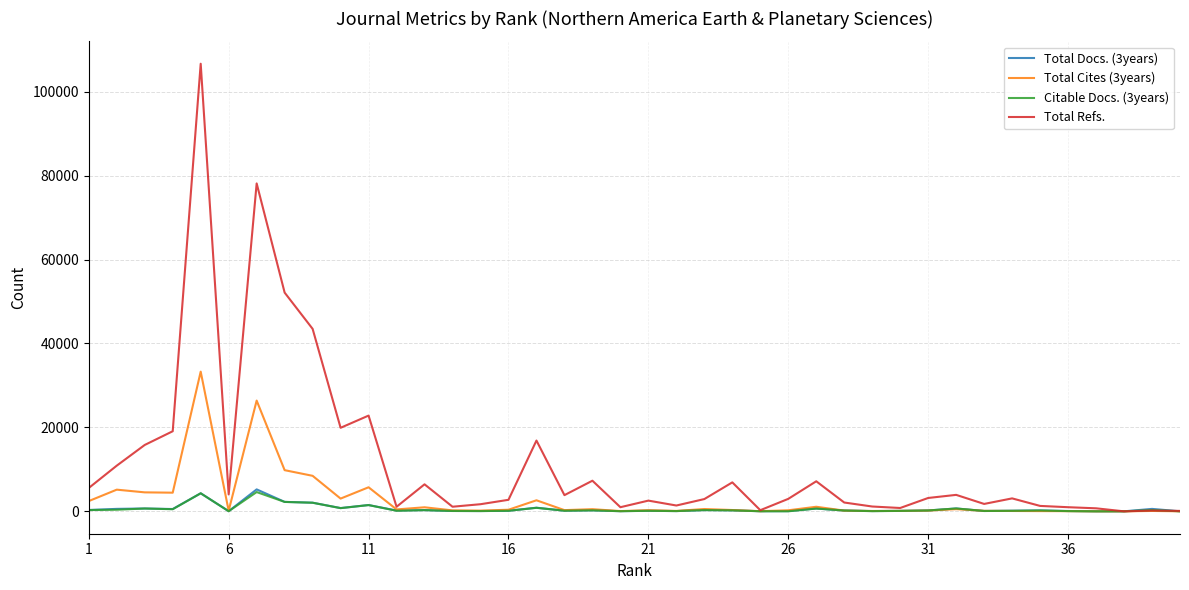

Which series has the widest spread of values?

Total Refs.